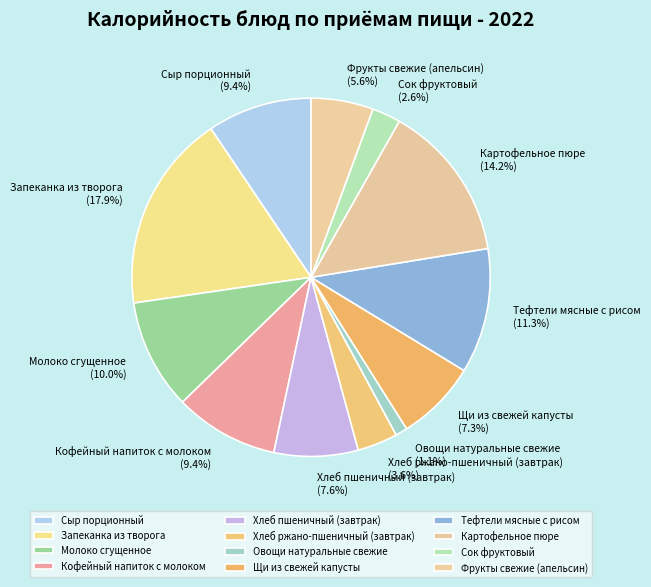

The Хлеб пшеничный (завтрак) slice represents 1% of the pie. True or false?

False